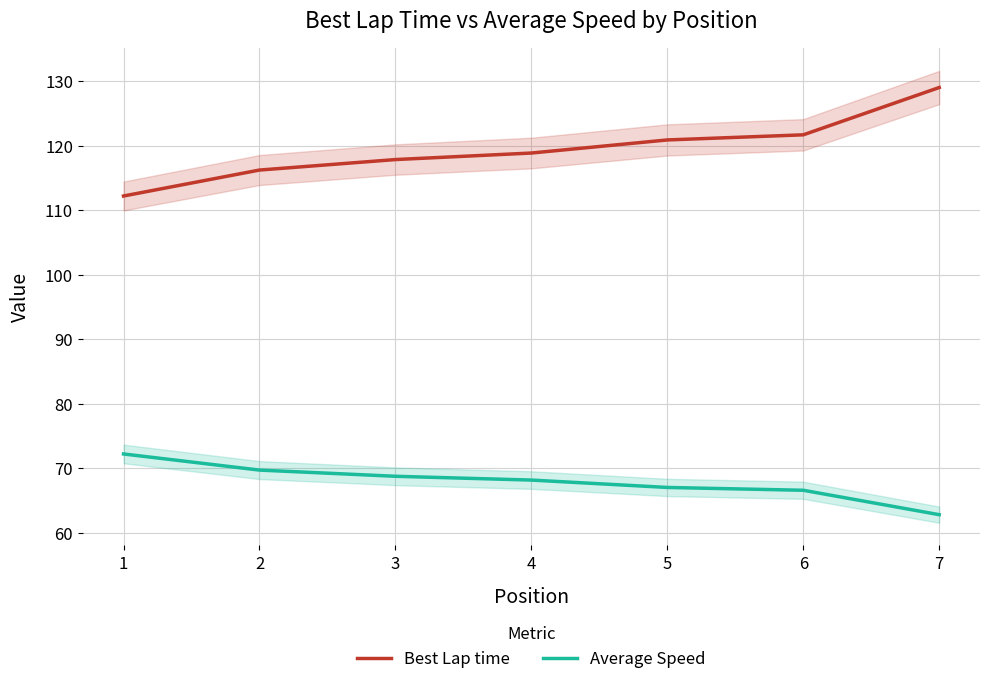

Does the chart display data point markers on the line(s)?

No